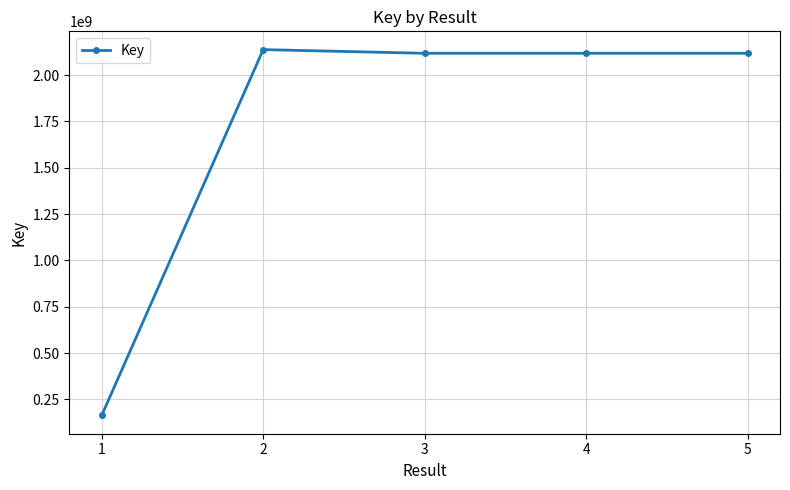

The value at 1 is 52201750. True or false?

False